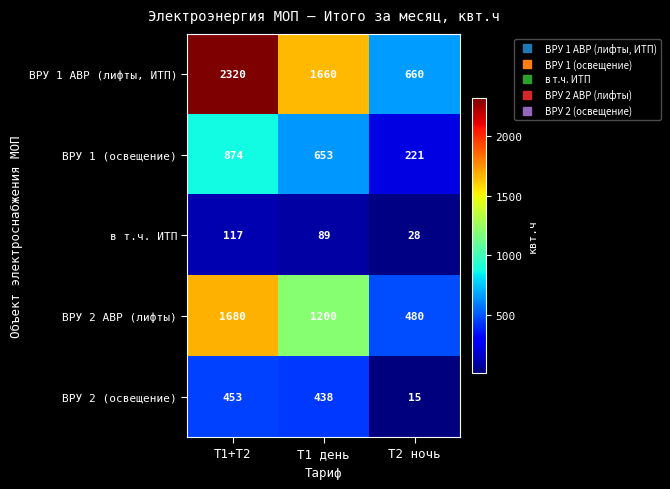

What is the minimum value shown in the chart?

15